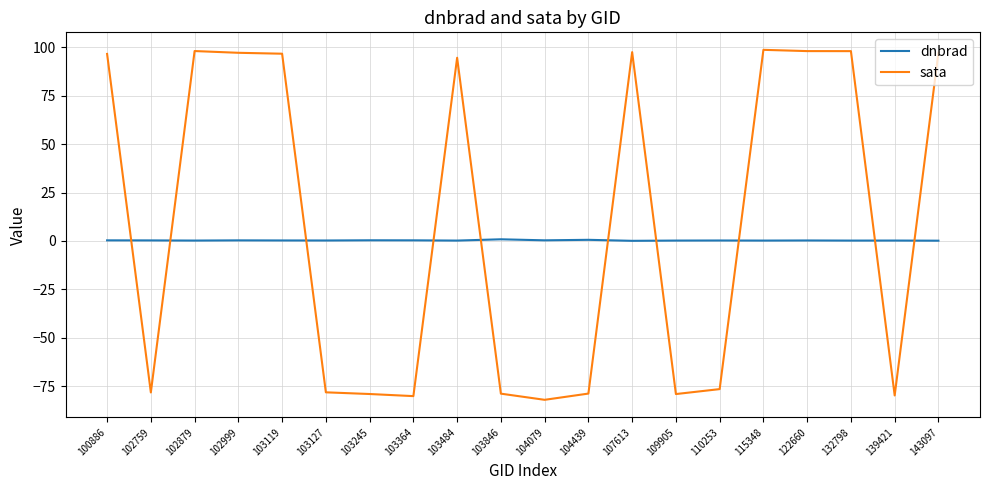

Which series has the largest total across all categories?

sata